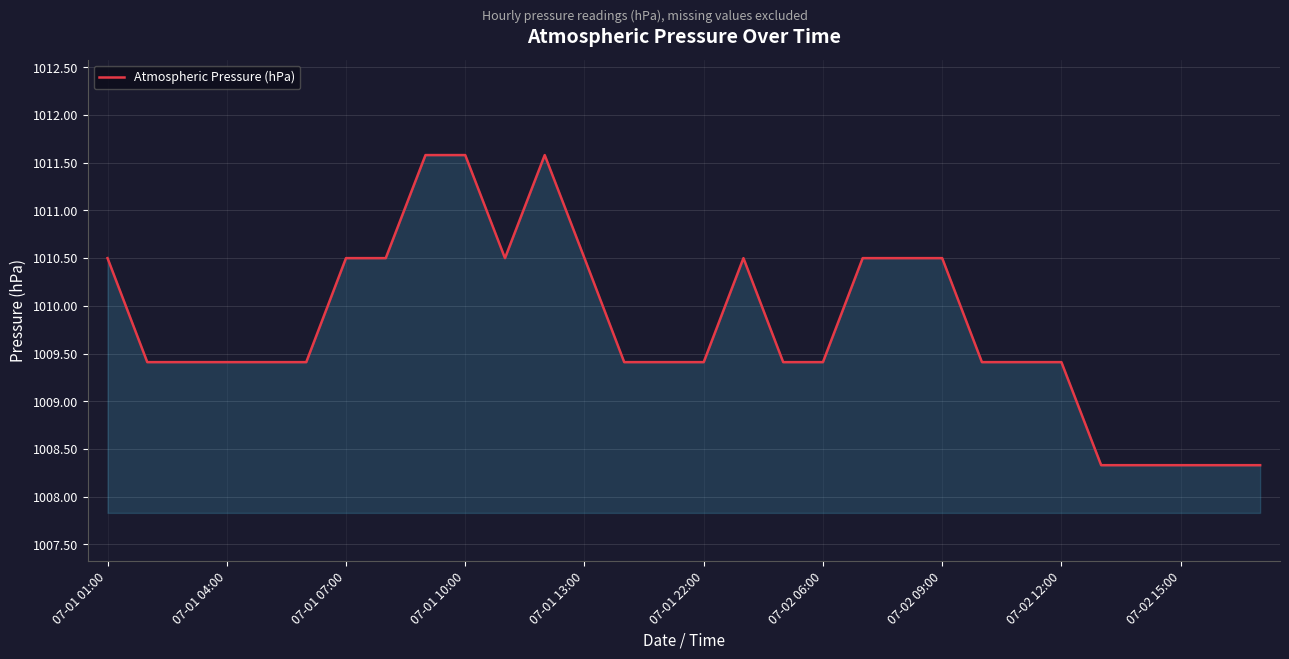

What is the greatest value displayed?

1011.6